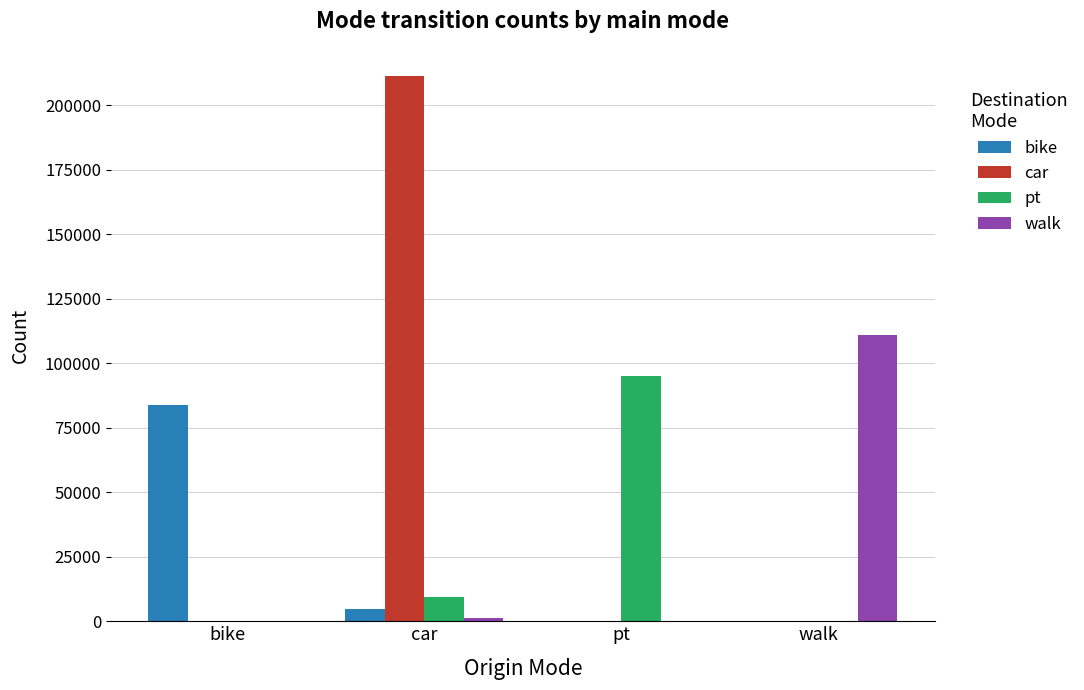

Which series changed the most between car and pt?

car